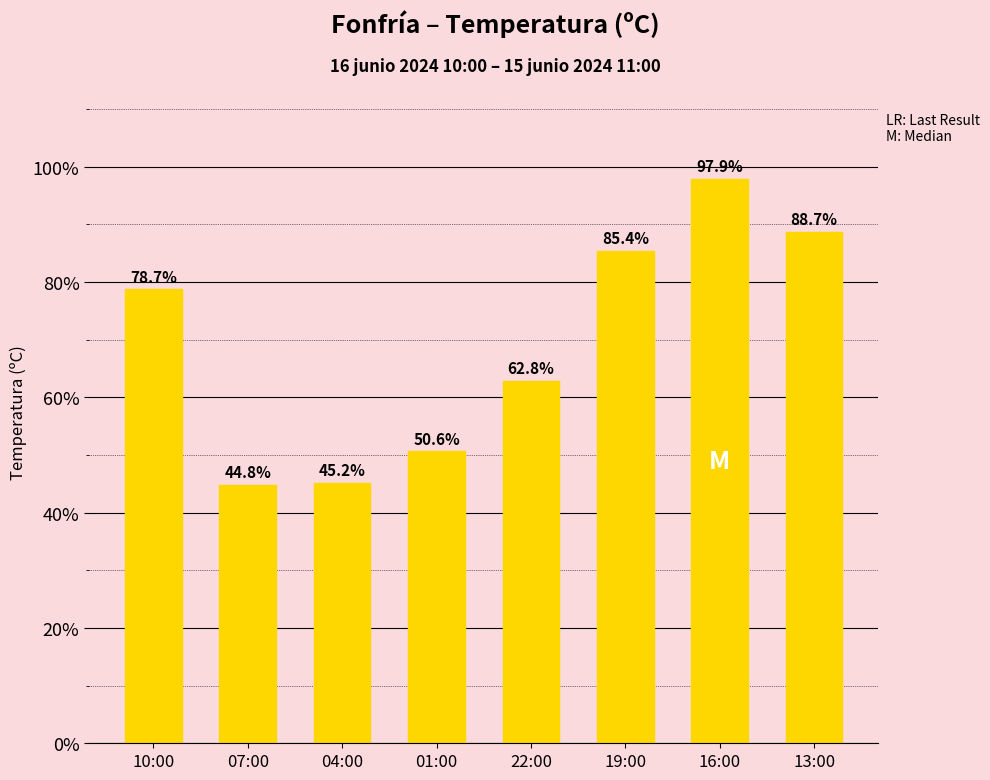

True or false: the data shows 72.6 at 04:00.

False